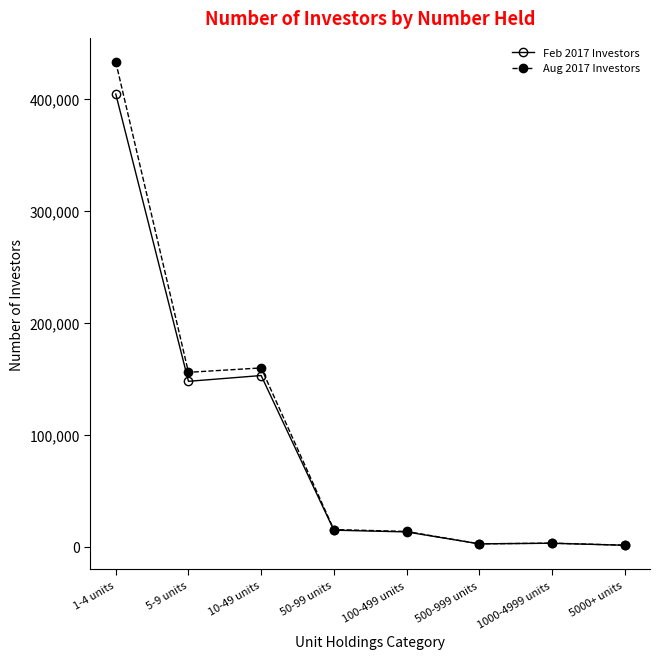

Between 1-4 units and 10-49 units, which series saw the biggest shift?

Aug 2017 Investors